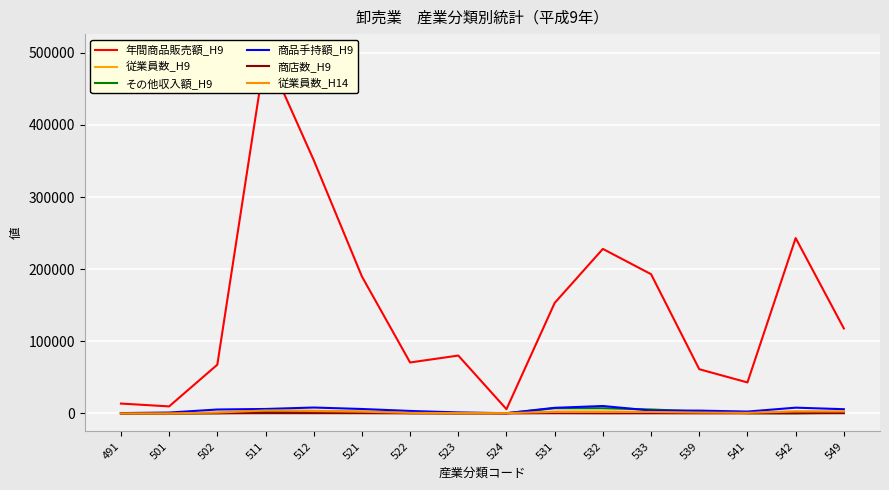

At which label does 従業員数_H14 reach its peak?

511